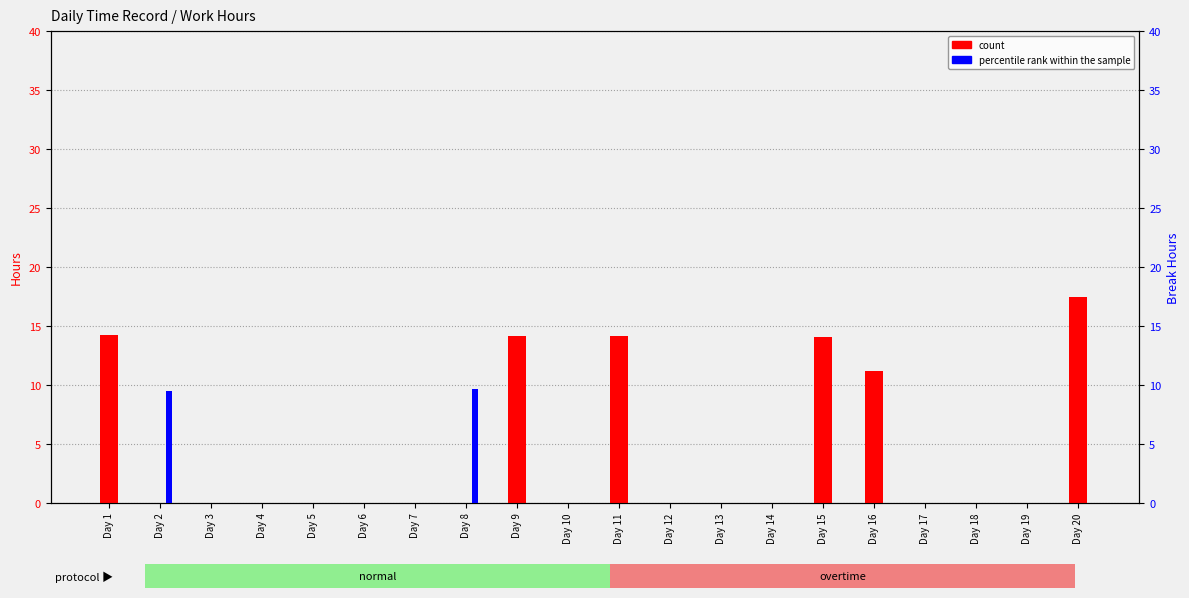

Which category has the highest value across all series?

Day 20